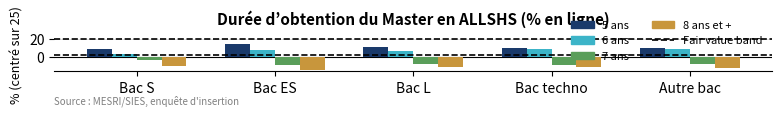

What is the lowest value of the 7 ans series?

-9.1